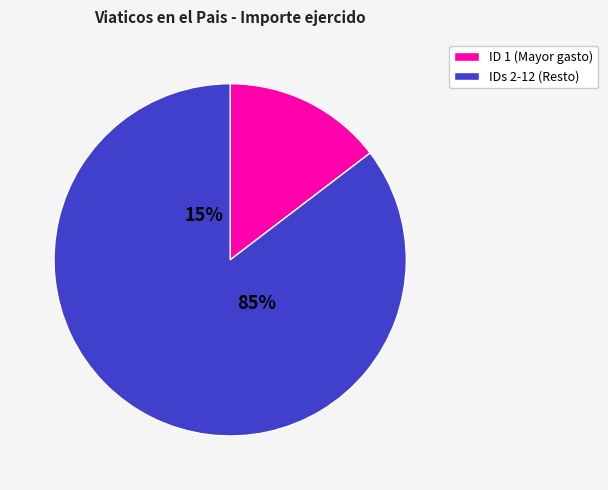

True or false: 6 accounts for 1% of the total.

False